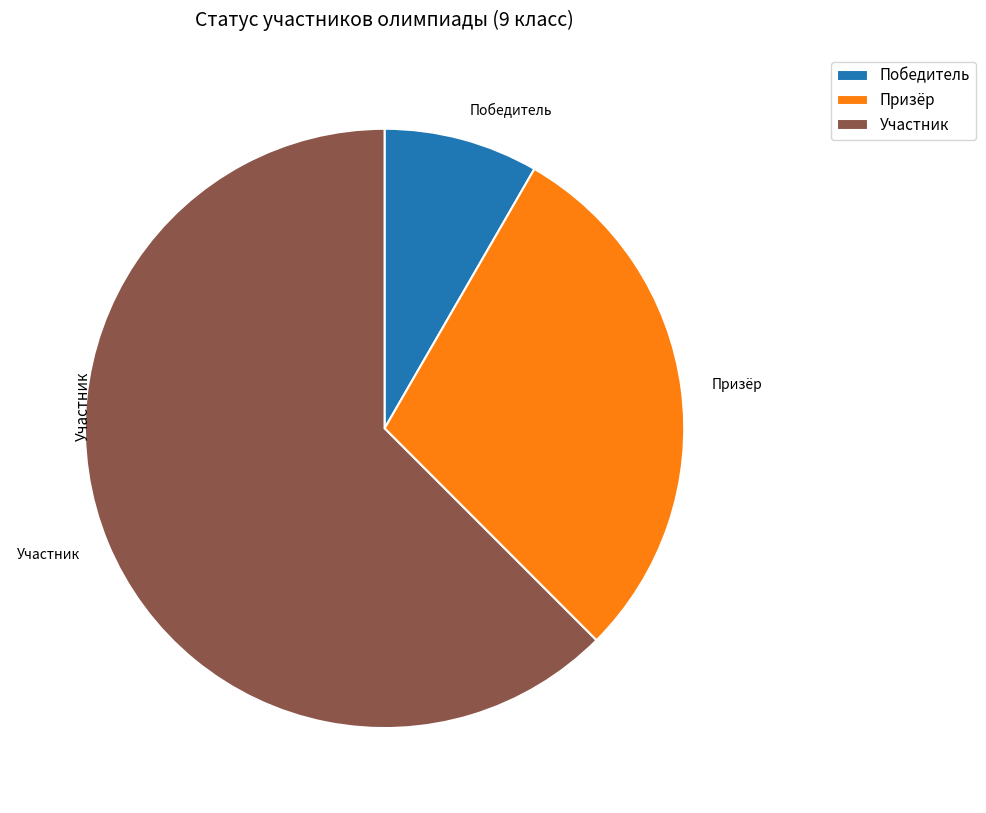

True or false: Победитель accounts for 8% of the total.

True